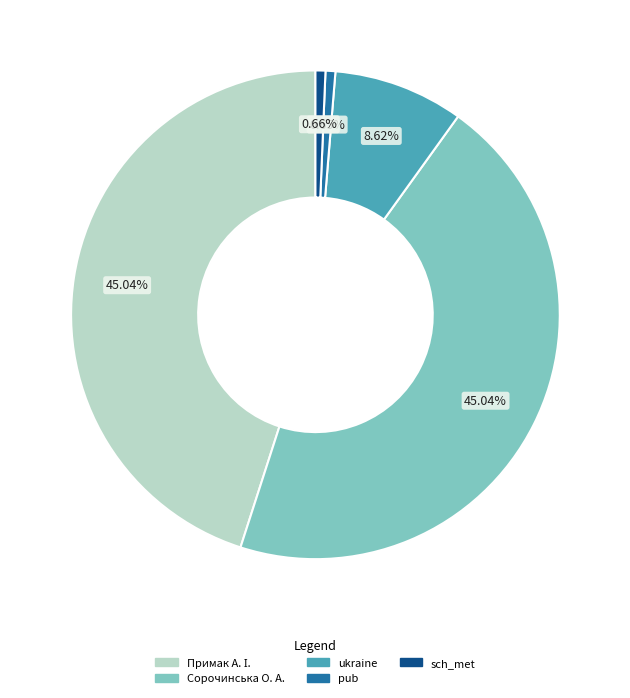

Does any single category account for the majority?

No